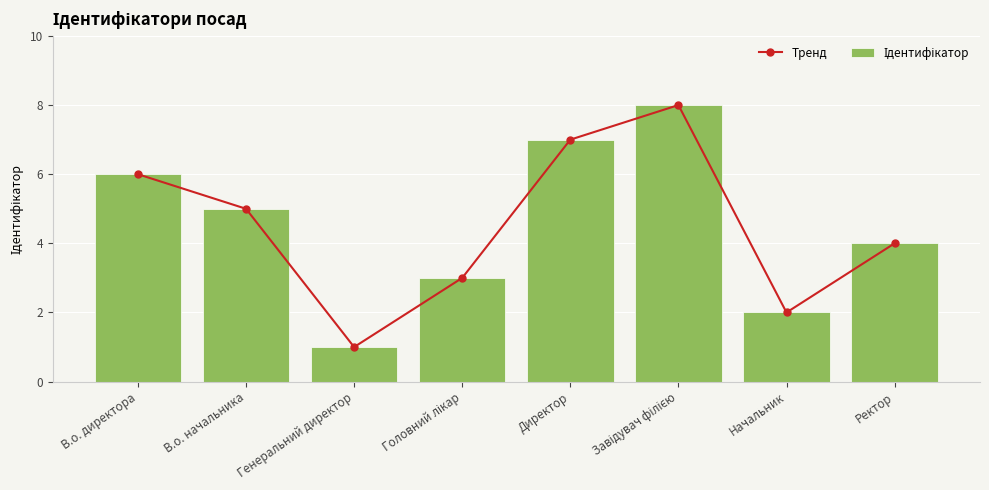

Rank the series by their maximum value, from highest to lowest.

Тренд, Ідентифікатор